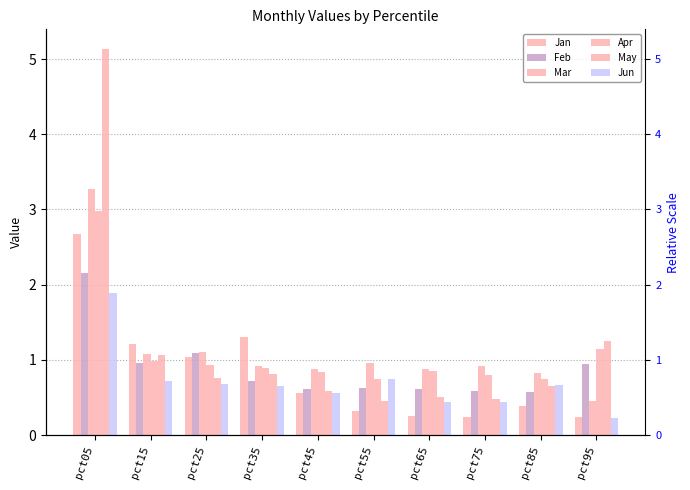

What is the difference between the highest and lowest values at pct15?

0.5